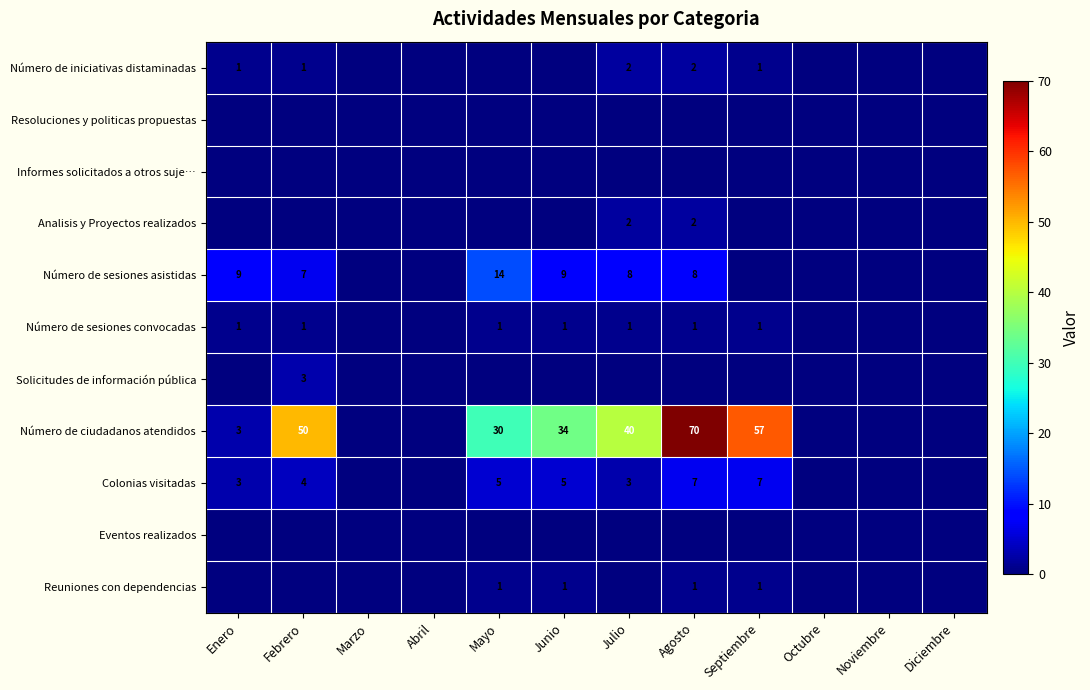

Is the value of Número de sesiones asistidas at Mayo greater than the value of Número de ciudadanos atendidos at Mayo?

No